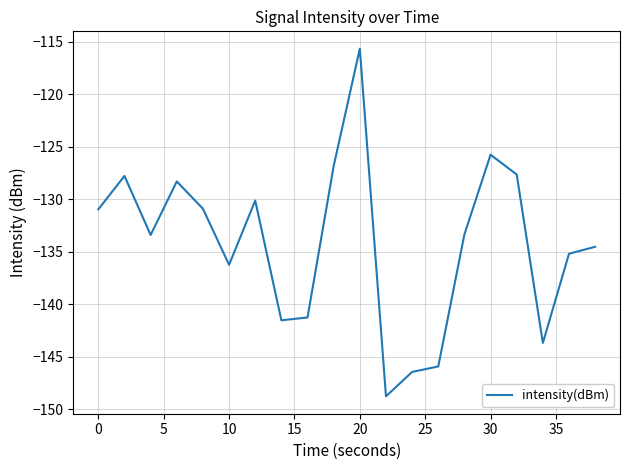

What is the maximum value shown in the chart?

-115.7